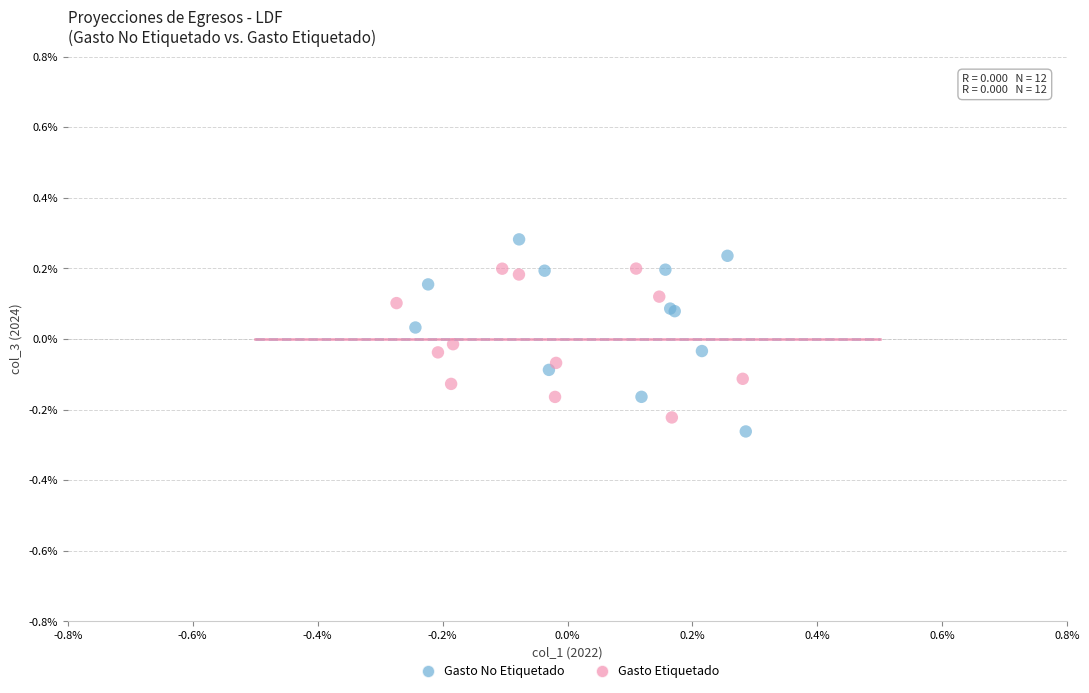

Which series contains the lowest Y value?

Gasto No Etiquetado